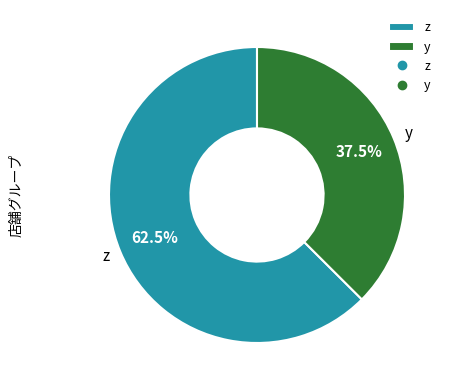

What is the largest slice in the pie chart?

z